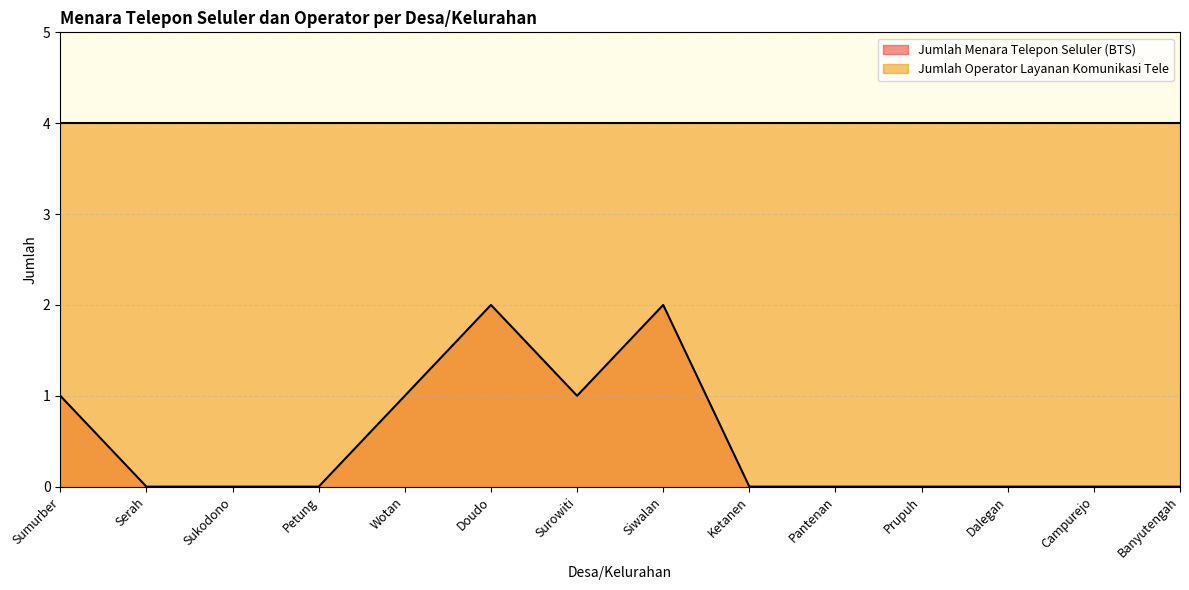

True or false: the data shows 0 at Petung.

True